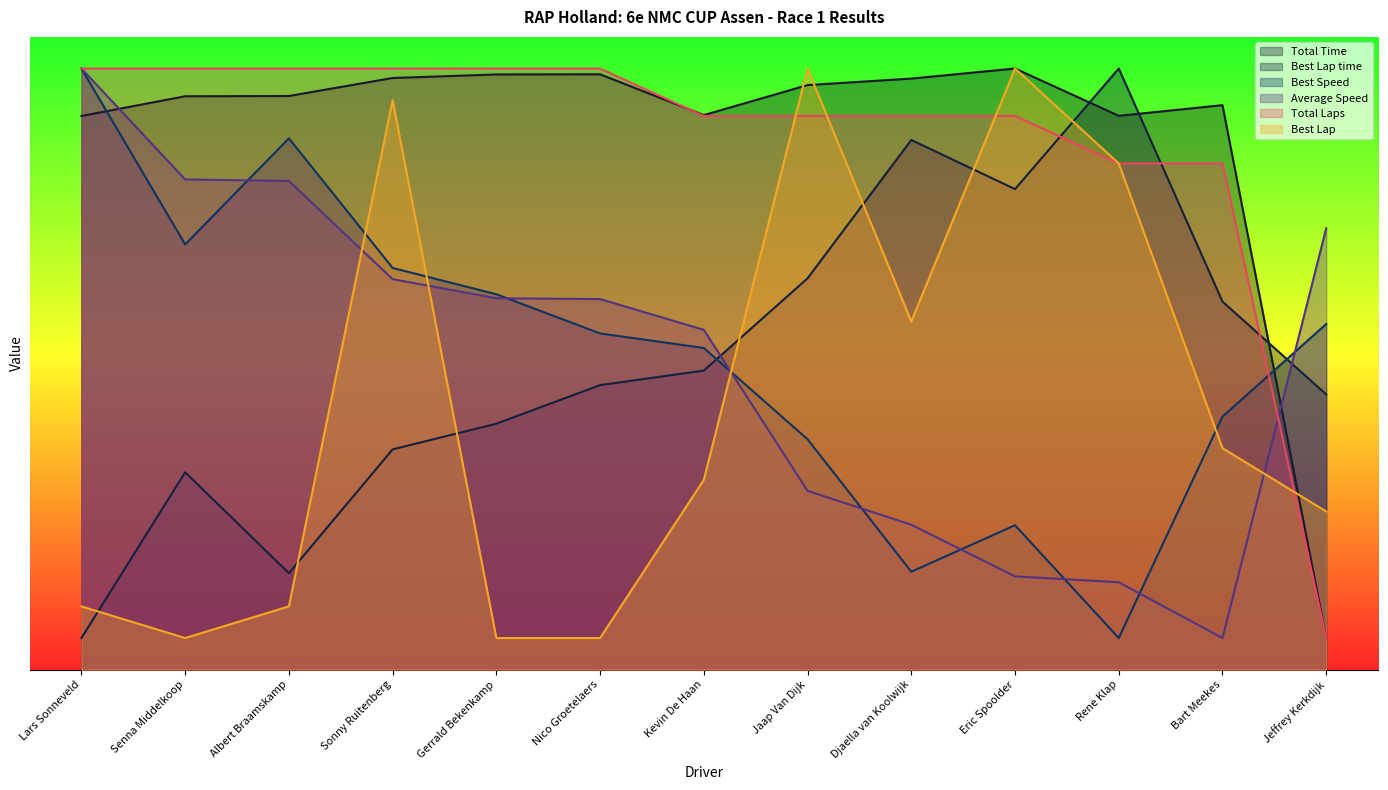

Rank the categories by Best Lap value from highest to lowest.

Jaap Van Dijk, Eric Spoolder, Sonny Ruitenberg, Rene Klap, Djaella van Koolwijk, Bart Meekes, Kevin De Haan, Jeffrey Kerkdijk, Lars Sonneveld, Albert Braamskamp, Senna Middelkoop, Gerrald Bekenkamp, Nico Groetelaers